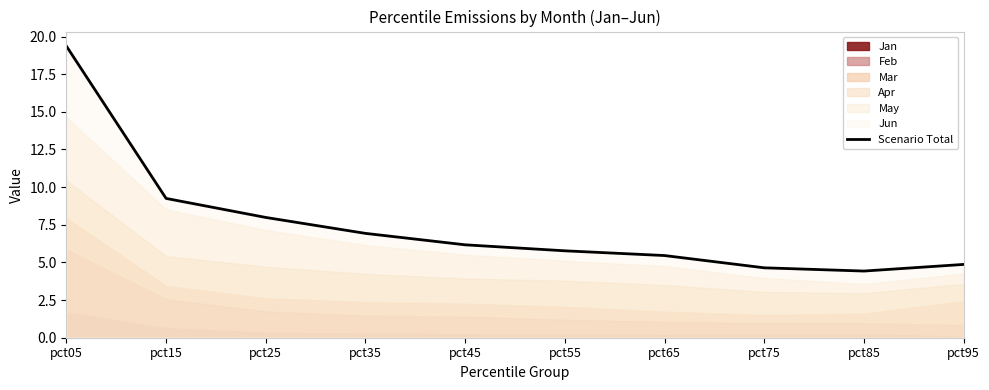

True or false: the data shows 4.6 at pct75.

True